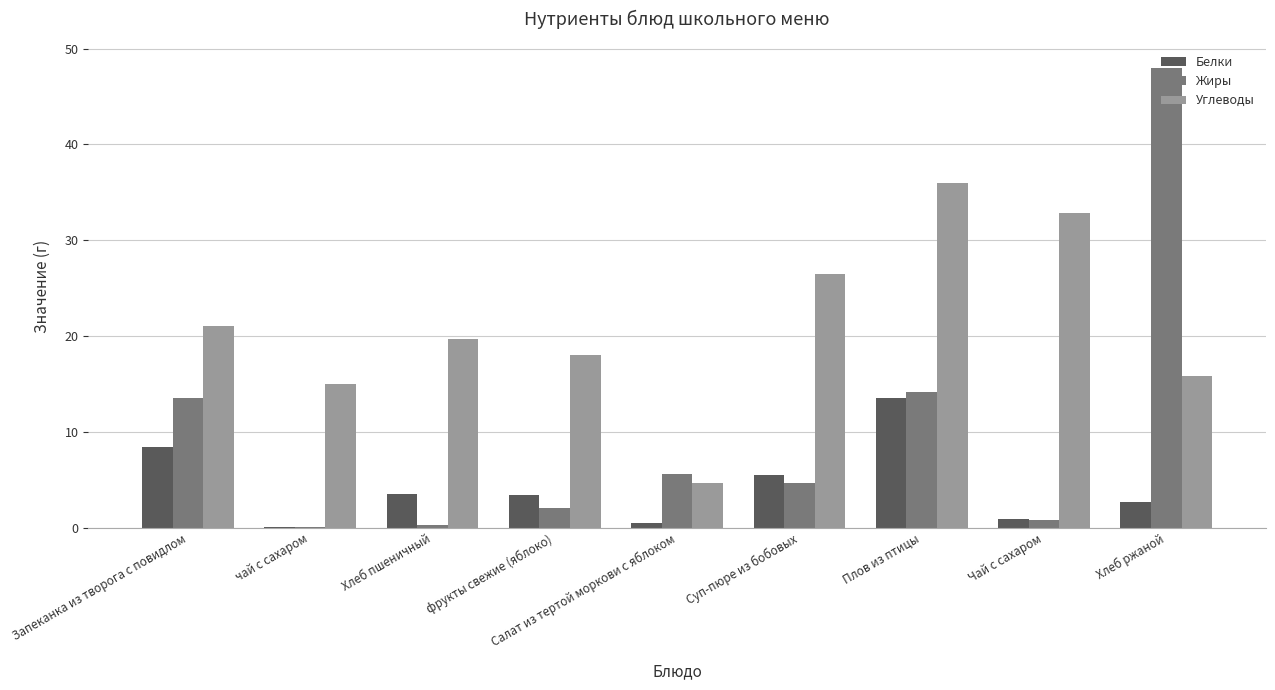

Which category has the highest value across all series?

Хлеб ржаной